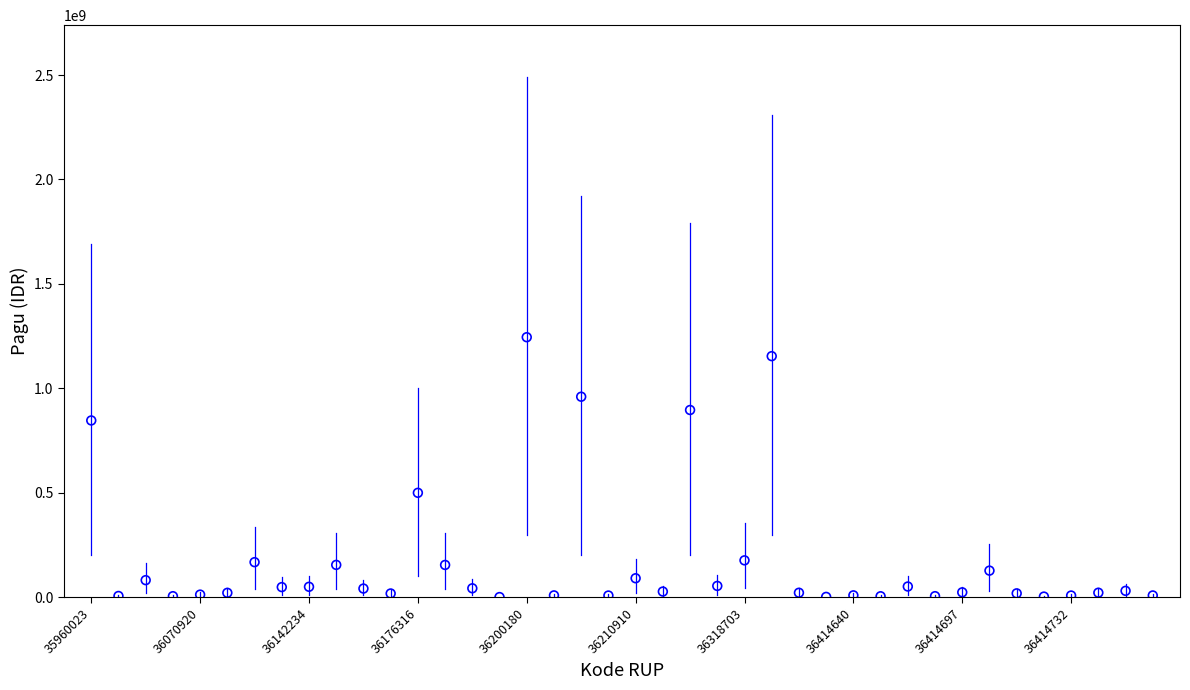

What Y value in the scatter plot is closest to 622840000?

499932000